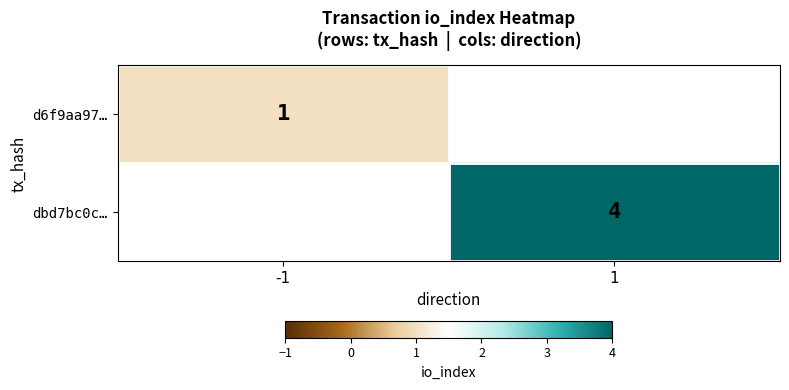

True or false: d6f9aa97… has a value of 1 at -1.

True